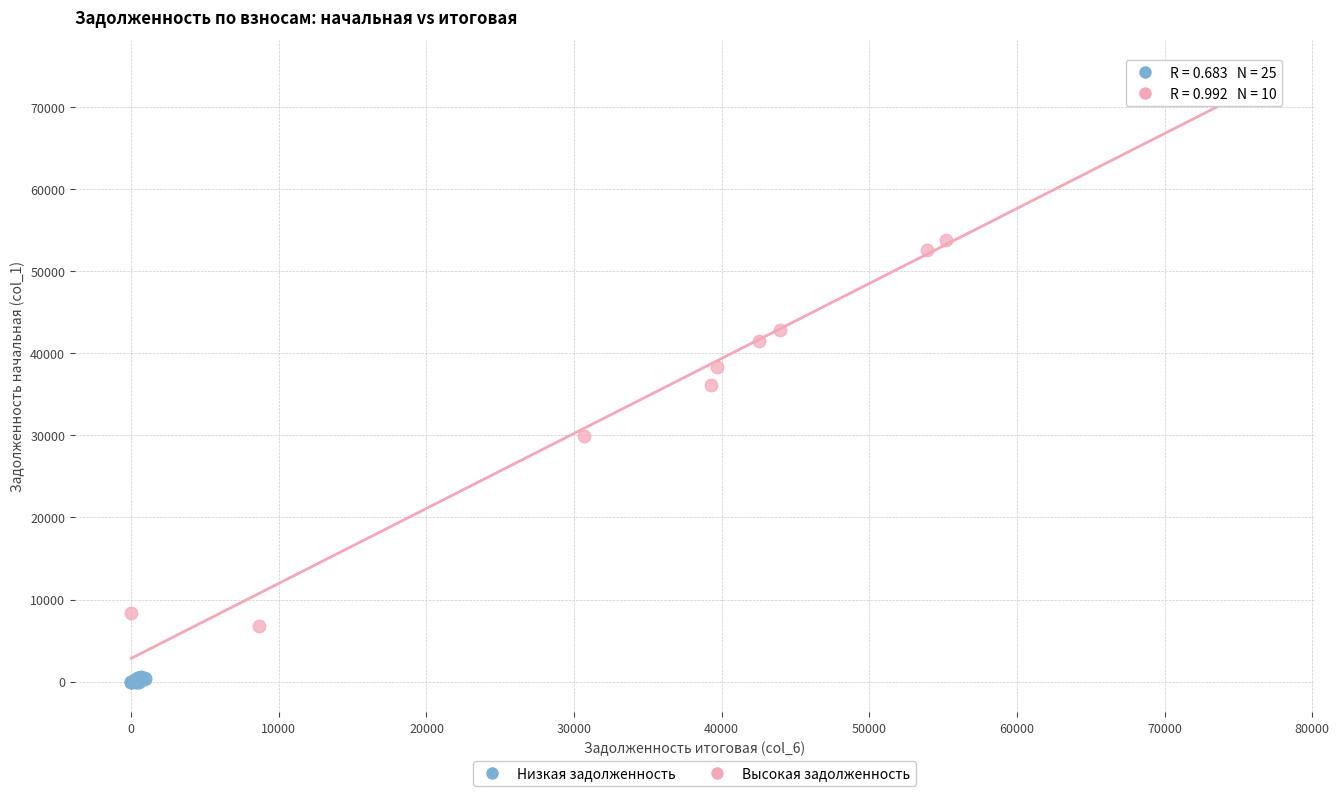

Which series has the widest spread of Y values?

Высокая задолженность